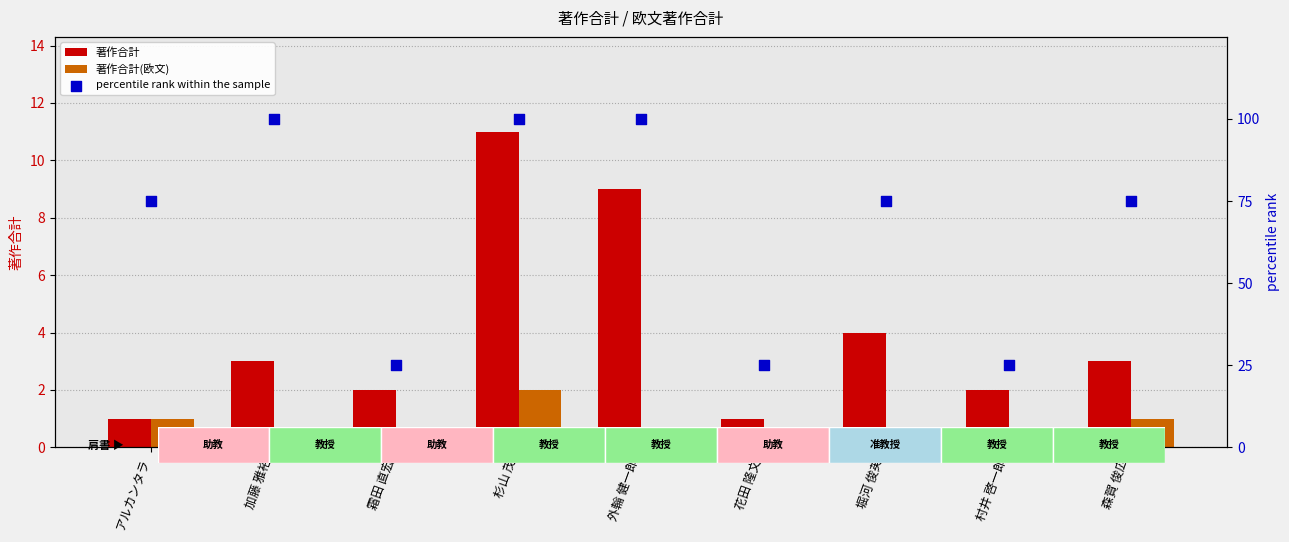

What are all the series names shown in the legend?

著作合計, 著作合計(欧文), percentile rank within the sample